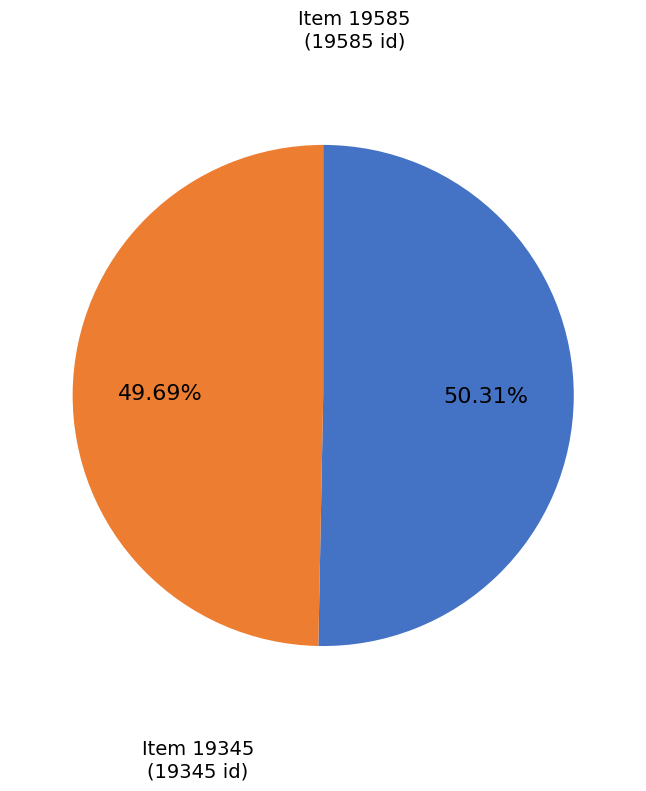

Approximately how many times larger is the value at Item 19345 compared to Item 19585?

1.0